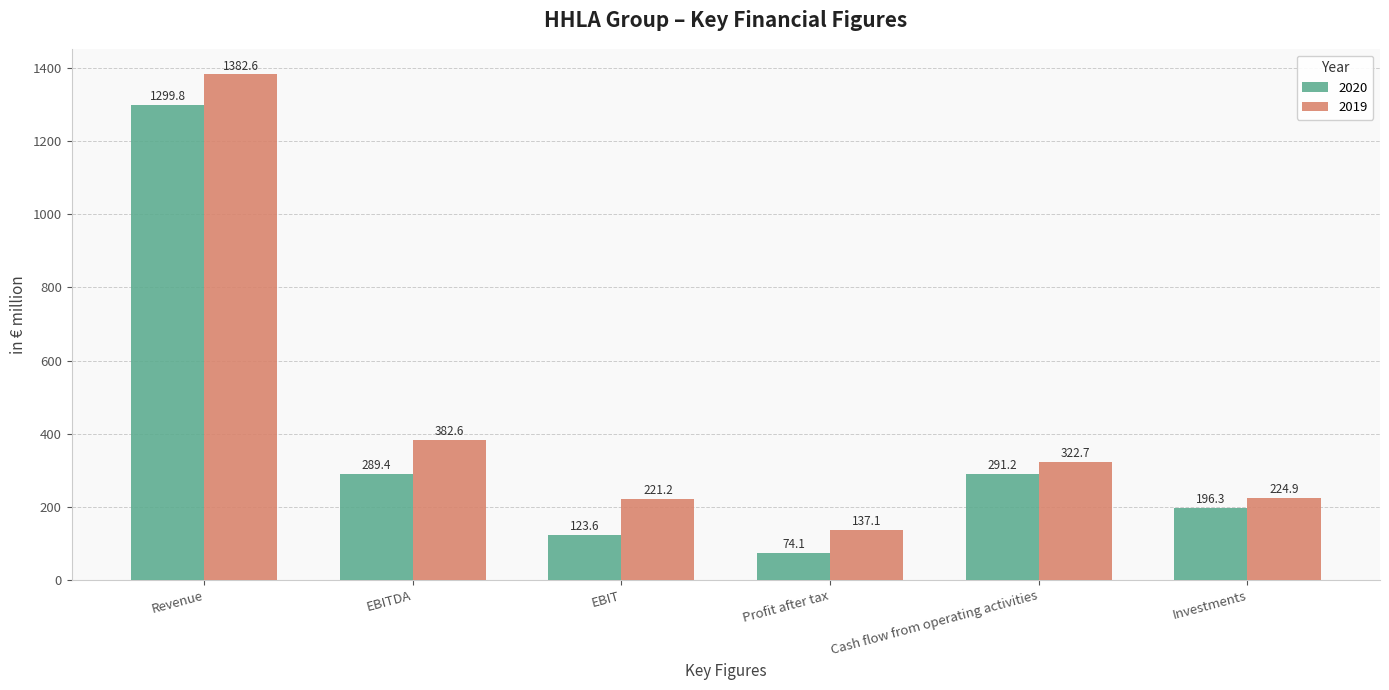

At how many categories does at least one series exceed 1345?

1